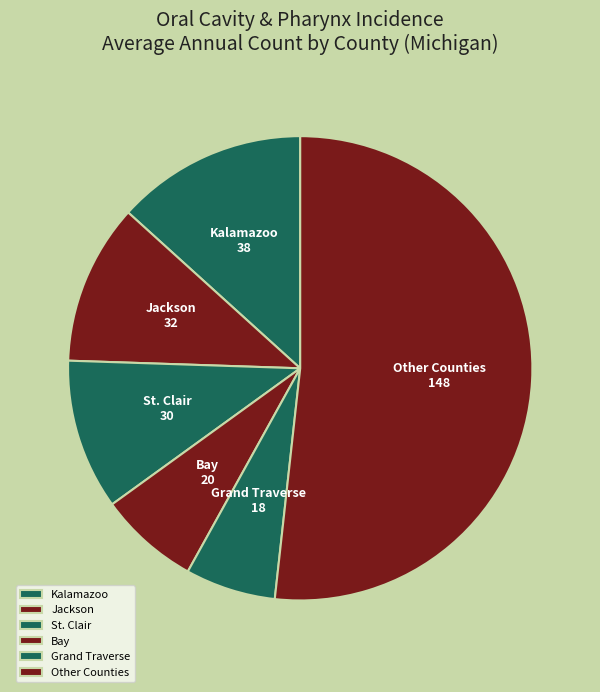

Rank the categories by value from lowest to highest.

Grand Traverse, Bay, St. Clair, Jackson, Kalamazoo, Other Counties